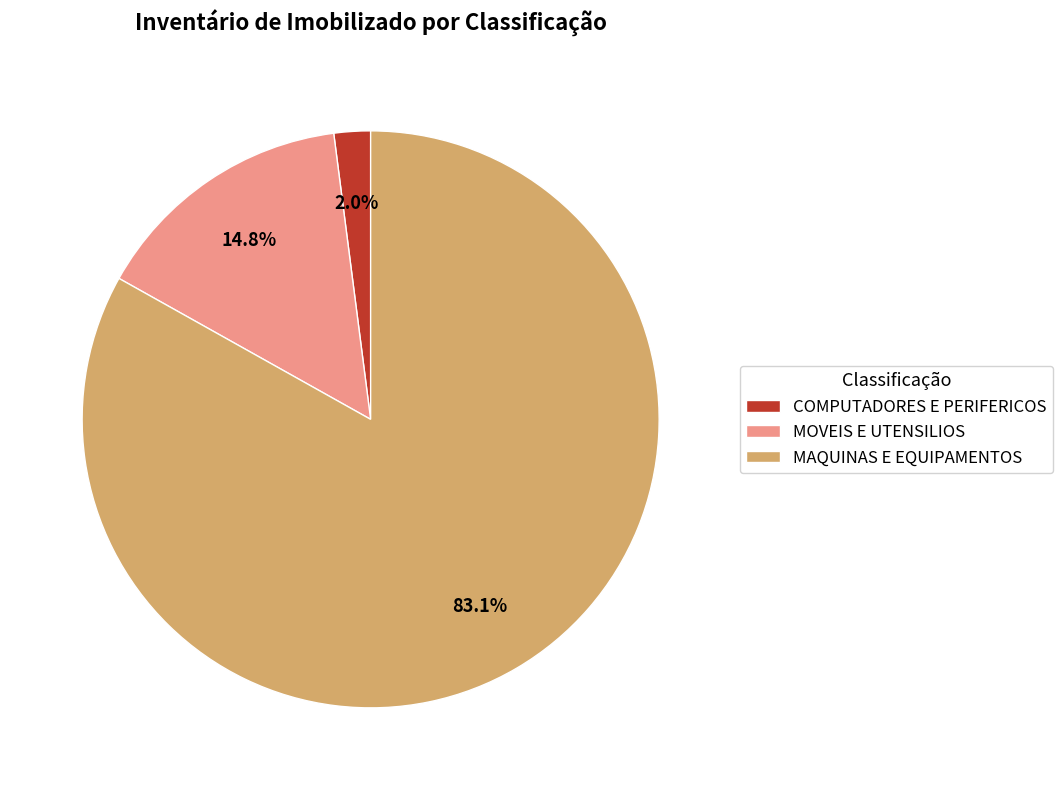

Is it true that MAQUINAS E EQUIPAMENTOS is 77% of the pie?

False